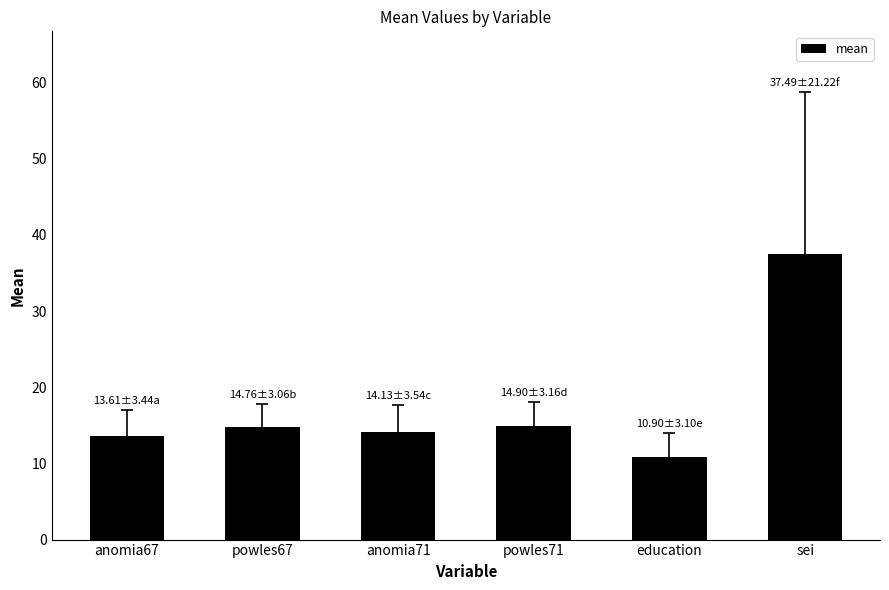

Read the value at powles71.

14.9